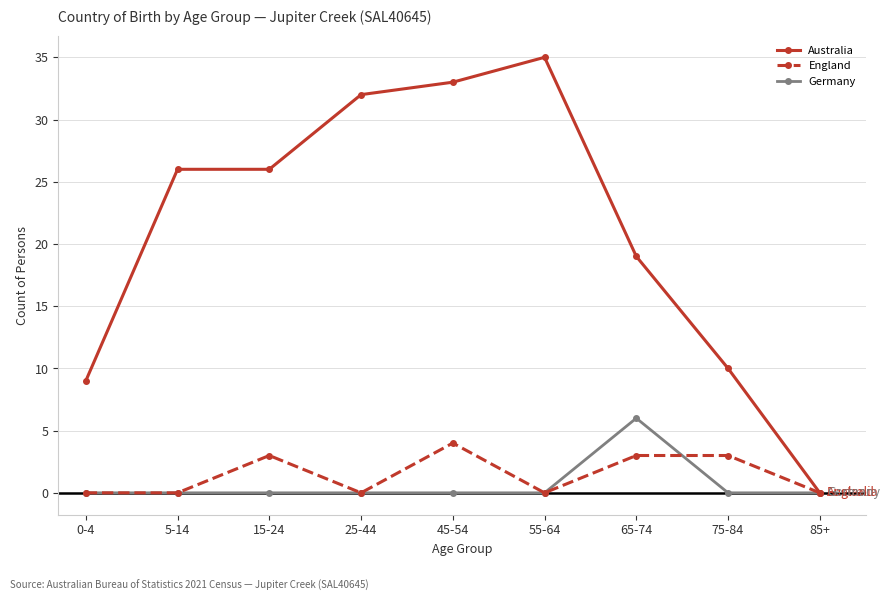

What are all the series names shown in the legend?

Australia, England, Germany